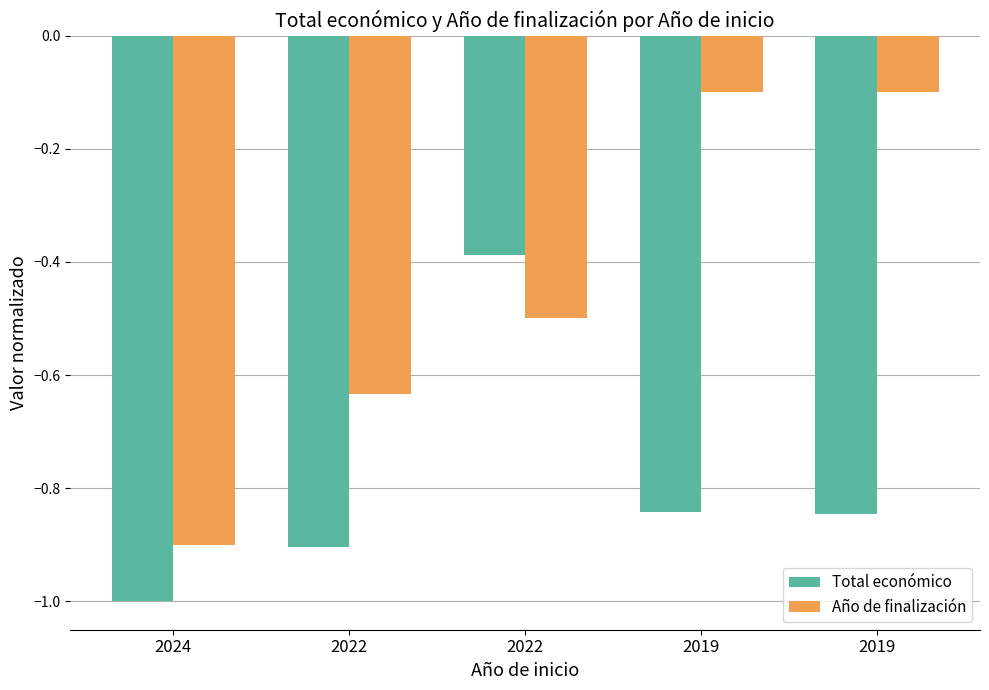

Reading left to right, list all the values displayed in this chart.

Total económico: 2024=-1.0	2022=-0.9	2022=-0.4	2019=-0.8	2019=-0.8
Año de finalización: 2024=-0.9	2022=-0.6	2022=-0.5	2019=-0.1	2019=-0.1